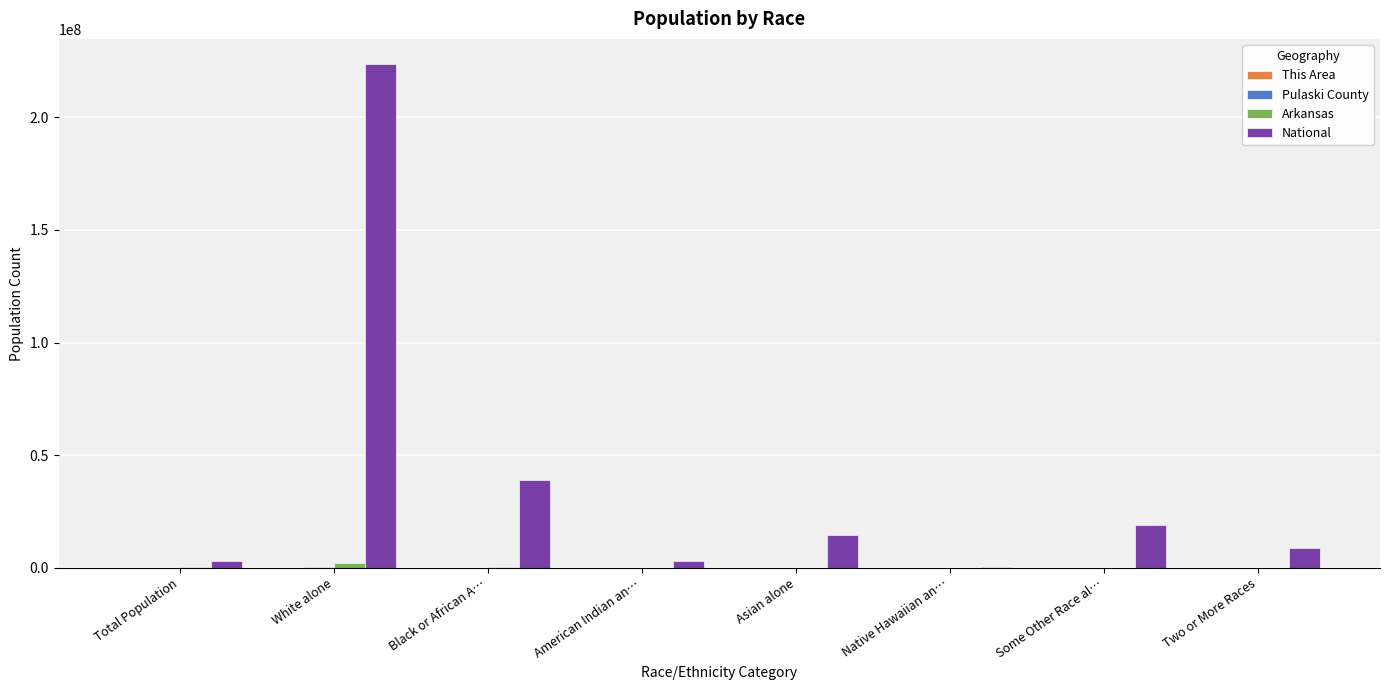

Which category has the highest value in the National series?

White alone